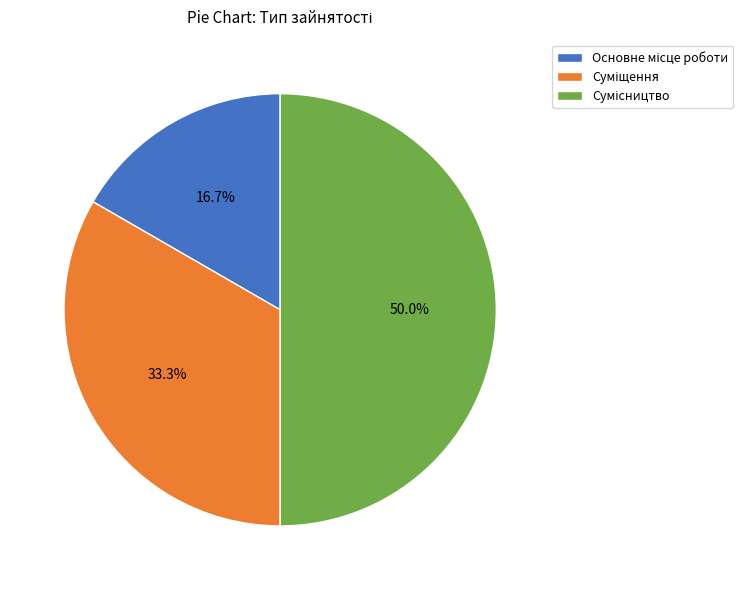

Which category has the biggest portion of the pie?

Сумісництво